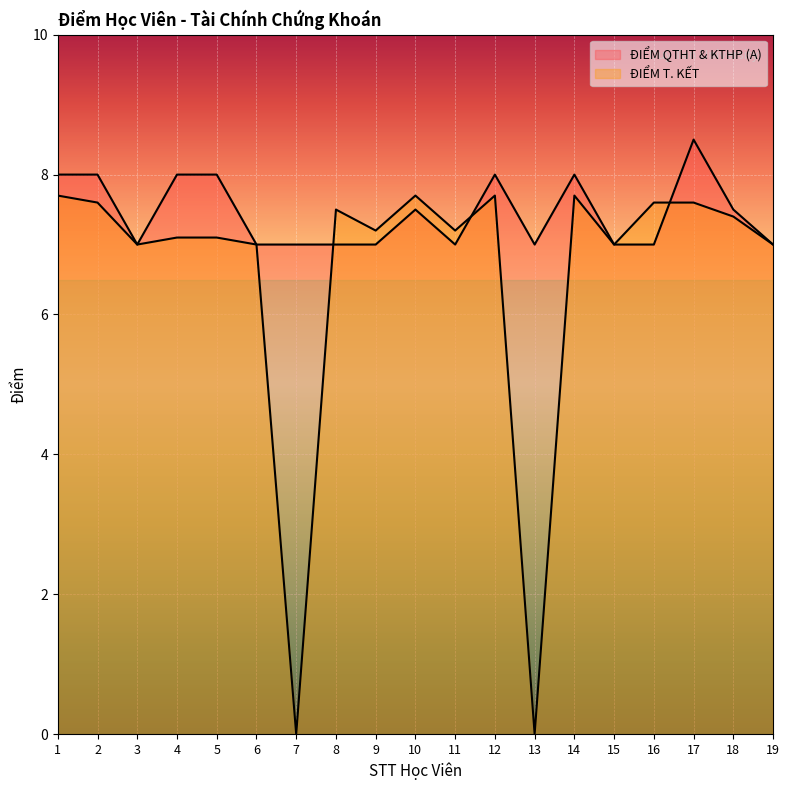

Rank the series by their average value, from highest to lowest.

ĐIỂM QTHT & KTHP (A), ĐIỂM T. KẾT